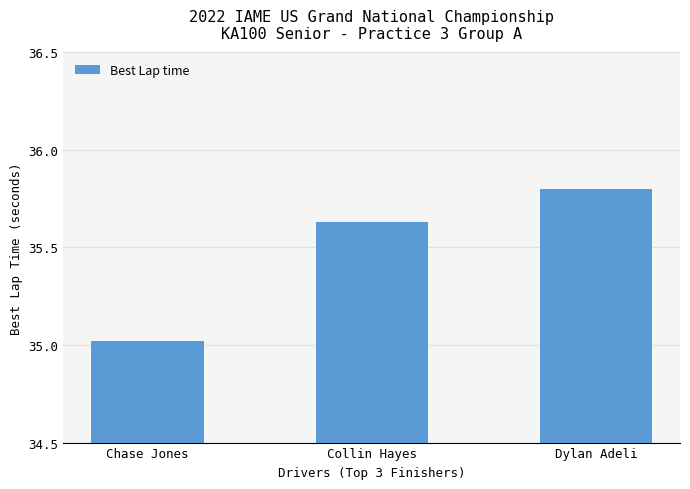

What is the label of the 1st bar from the right?

Dylan Adeli